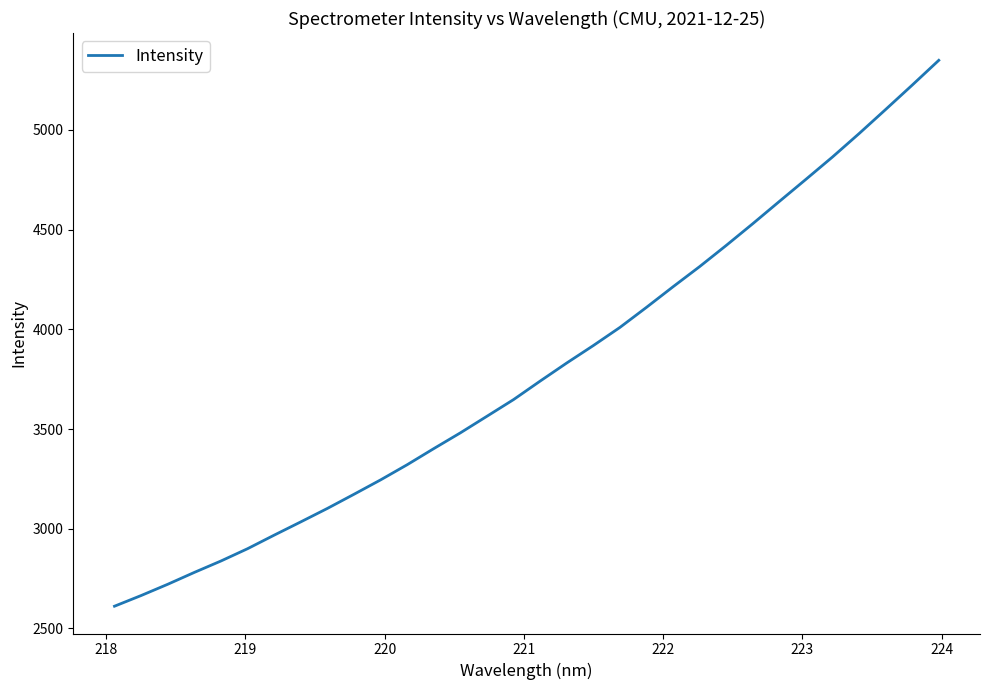

What is the maximum value shown in the chart?

5349.5